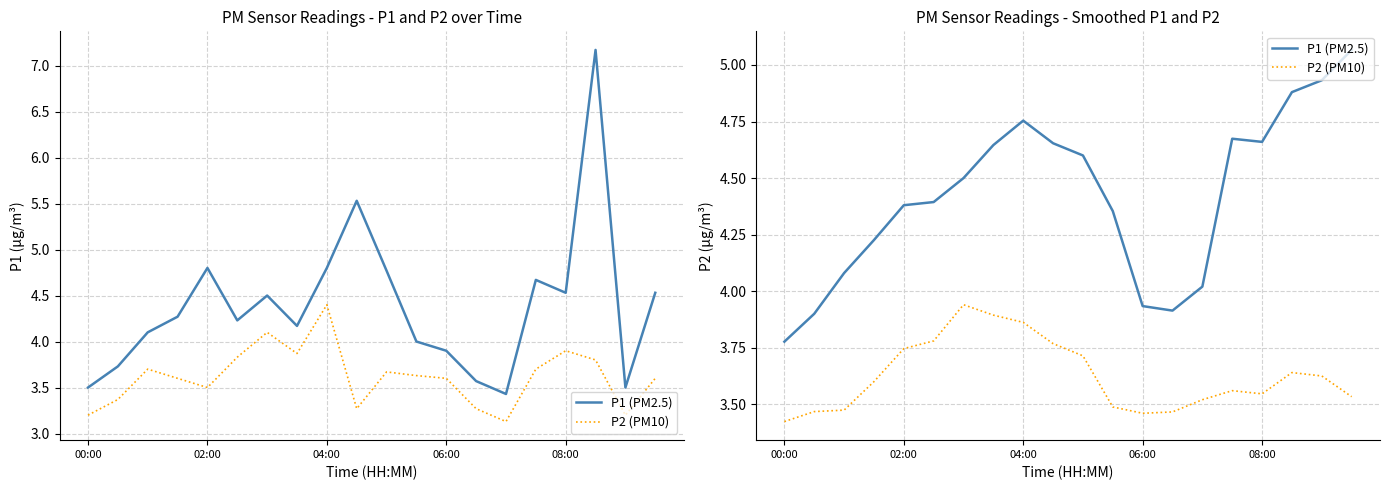

The value of P1 (PM2.5) at 02:00 is 1.9. True or false?

False